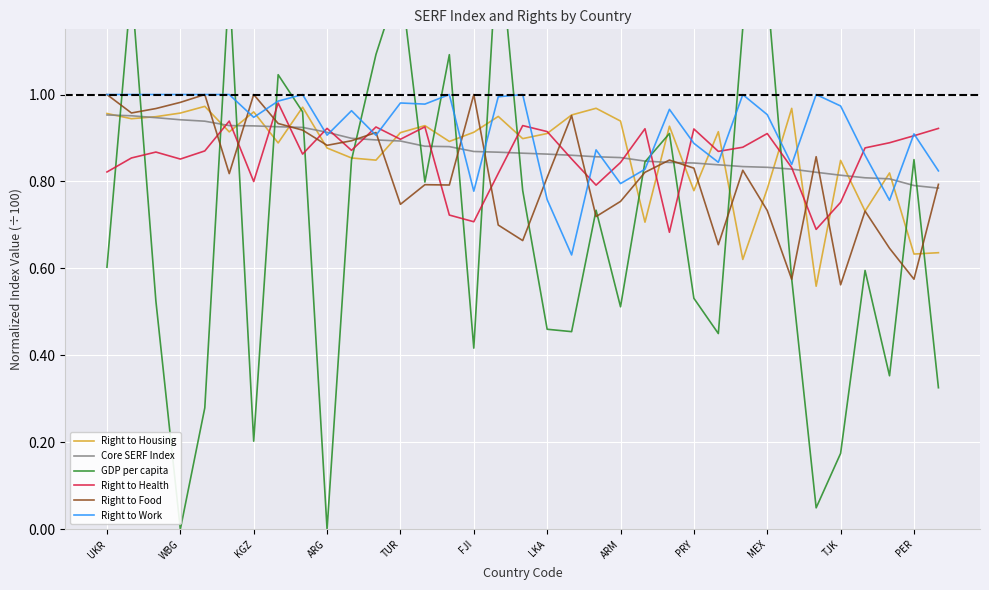

Is this an area chart (filled region under the line)?

No